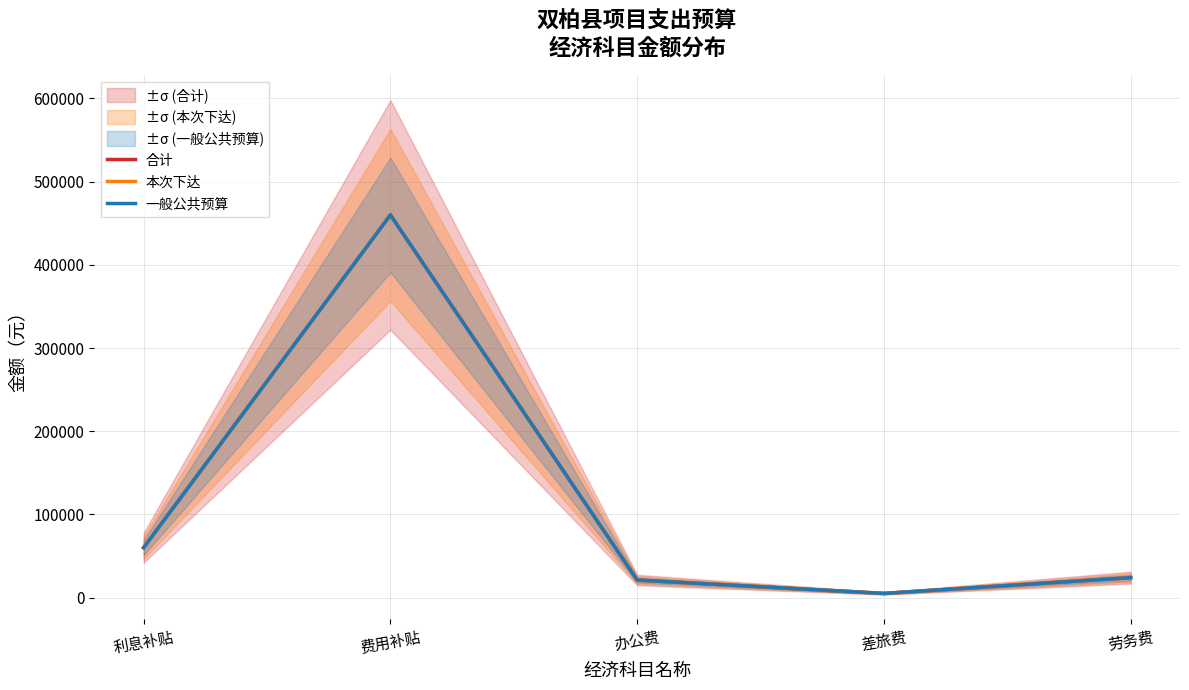

What is the difference between the second highest and minimum values in the 本次下达 series?

55000